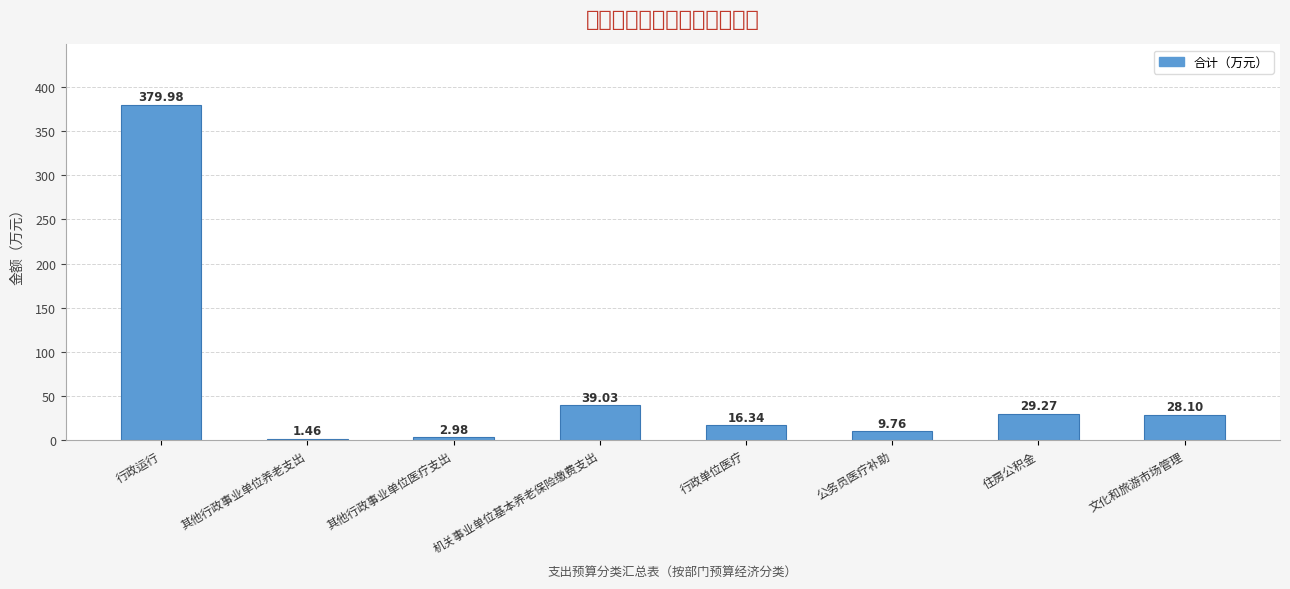

Rank the categories by value from lowest to highest.

其他行政事业单位养老支出, 其他行政事业单位医疗支出, 公务员医疗补助, 行政单位医疗, 文化和旅游市场管理, 住房公积金, 机关事业单位基本养老保险缴费支出, 行政运行